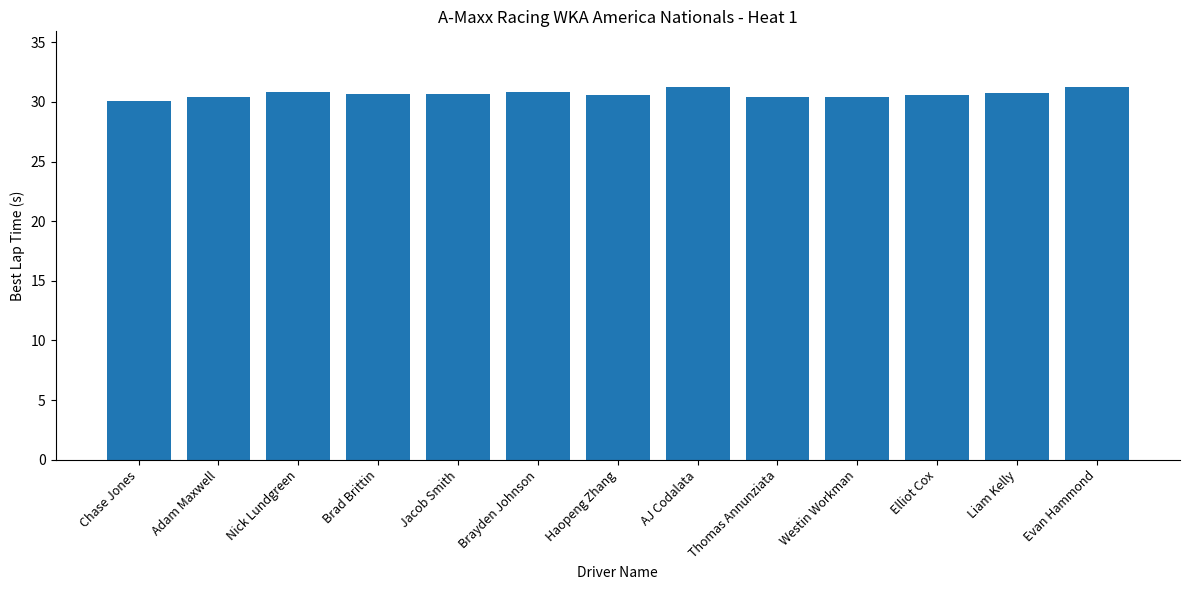

What is the difference between the values at Evan Hammond and Nick Lundgreen?

0.4